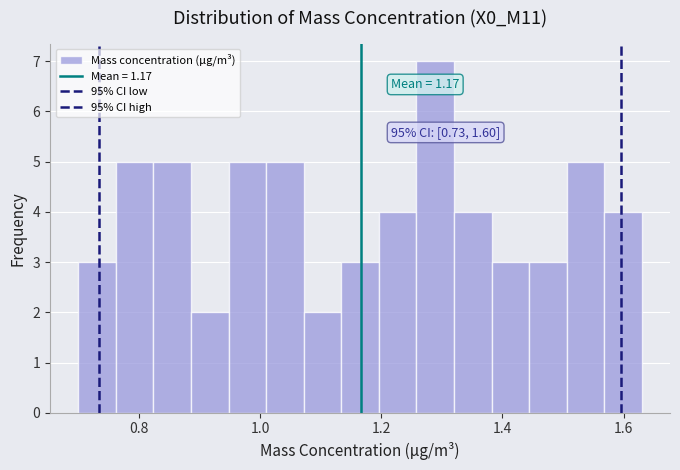

Around what value on the x-axis is the tallest bar? Give the approximate position of its centre, as read against the axis.

1.28